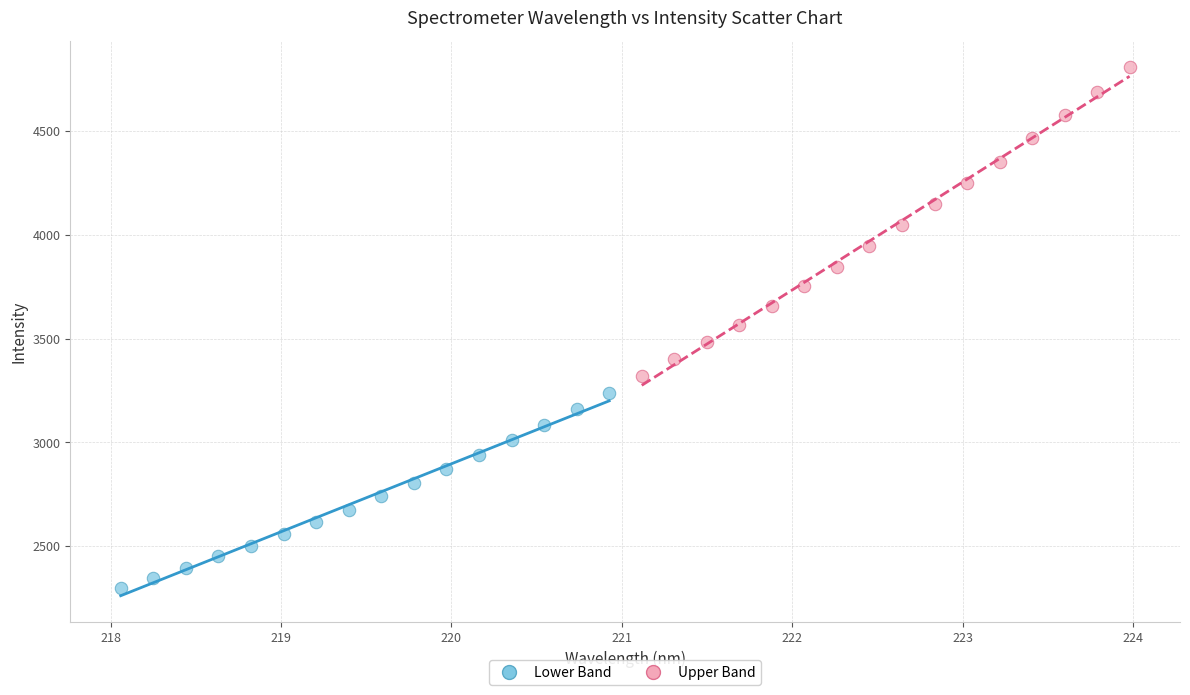

Which series reaches the minimum Y coordinate?

Lower Band